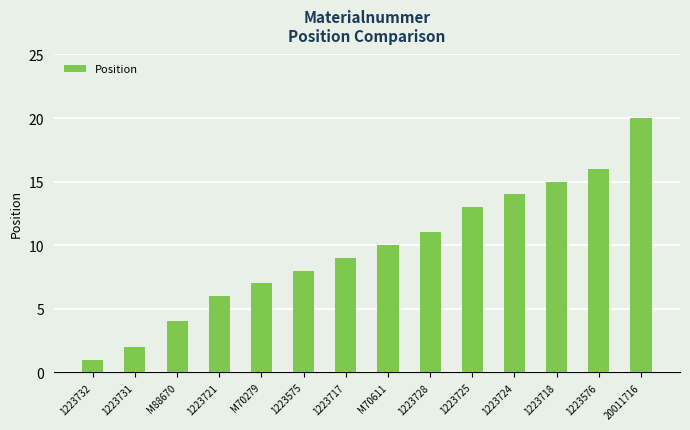

Which has a higher value, M70611 or 1223575?

M70611